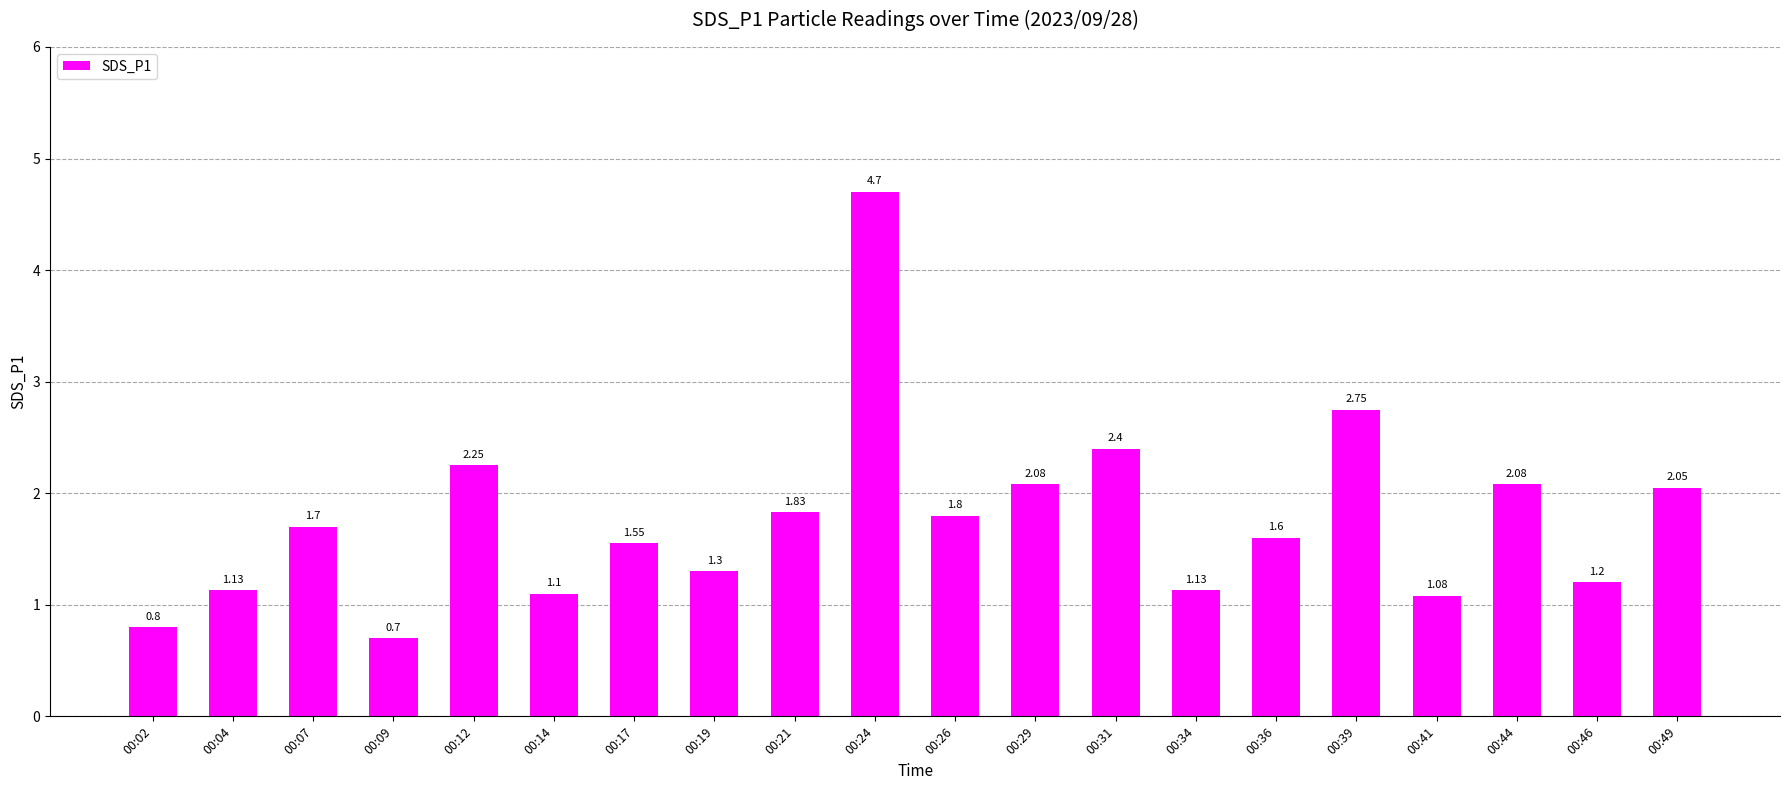

How many data points are above 1?

18